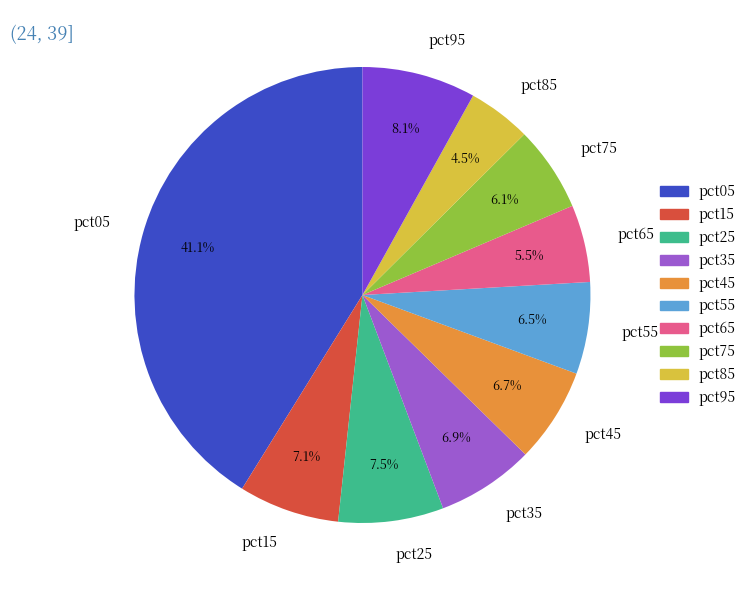

Combined, do pct05 and pct75 account for over 50%?

No